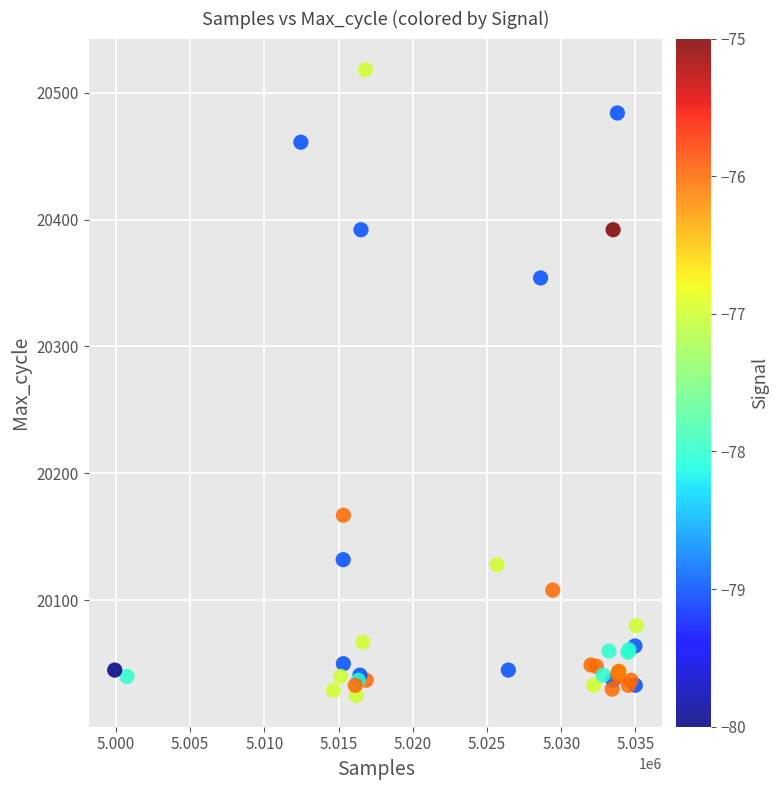

What Y value in the scatter plot is closest to 20271?

20354